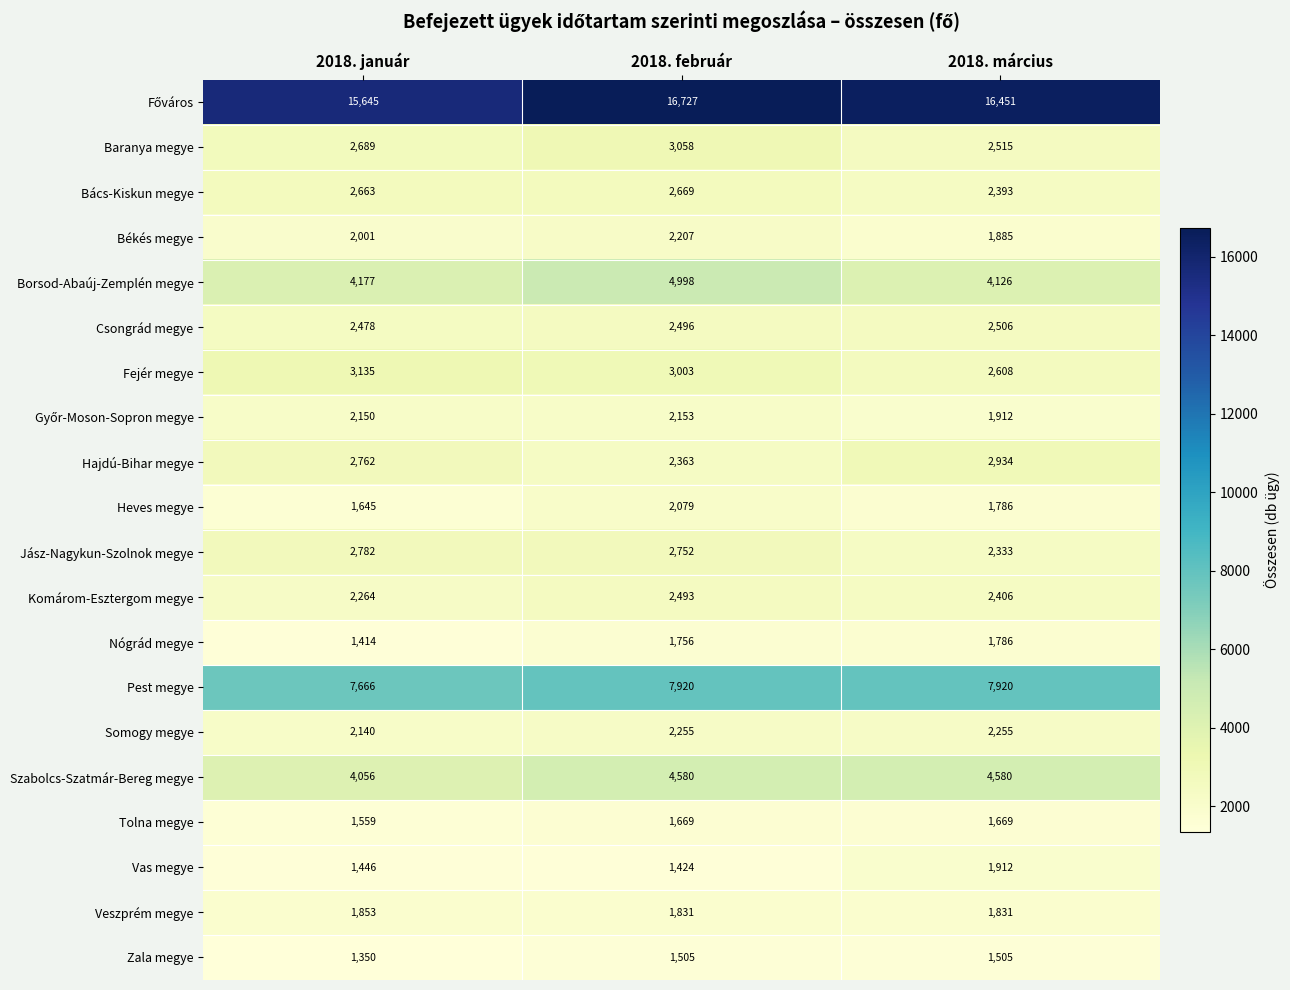

Which series changed the most between 2018. február and 2018. március?

Borsod-Abaúj-Zemplén megye